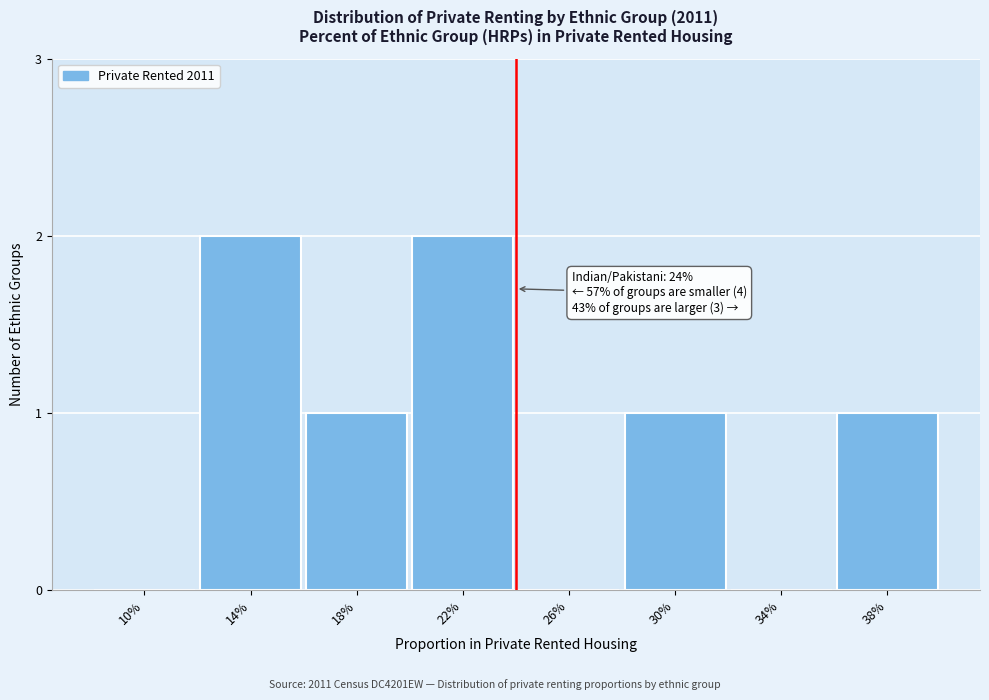

Reading left to right, extract all data points from this chart.

10%=0	14%=2	18%=1	22%=2	26%=0	30%=1	34%=0	38%=1